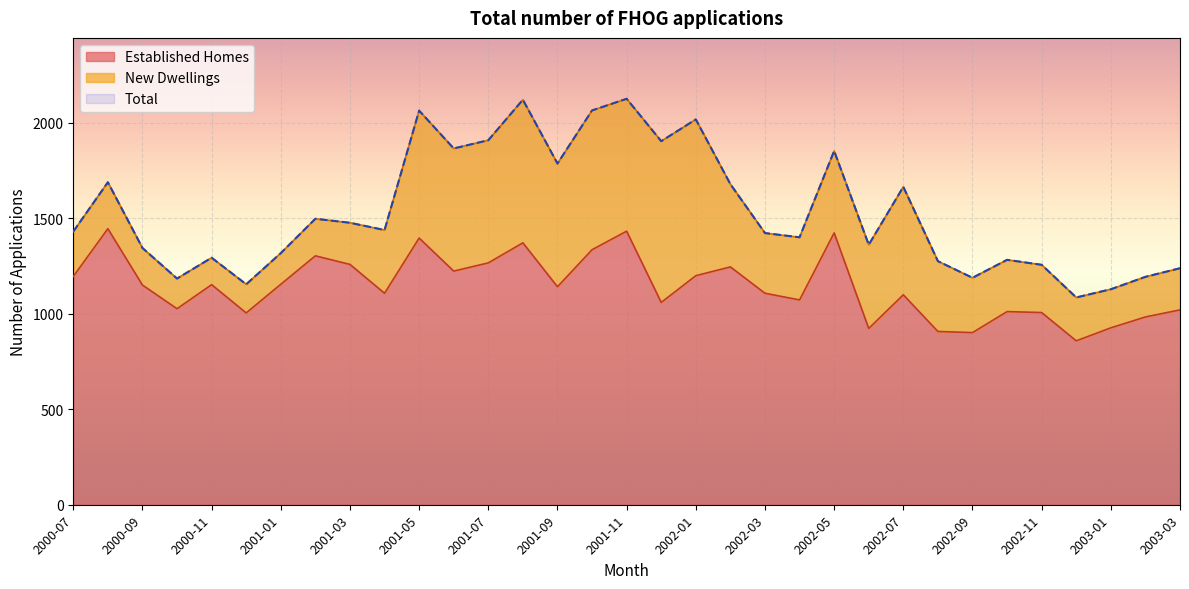

What is the minimum value shown in the chart?

858